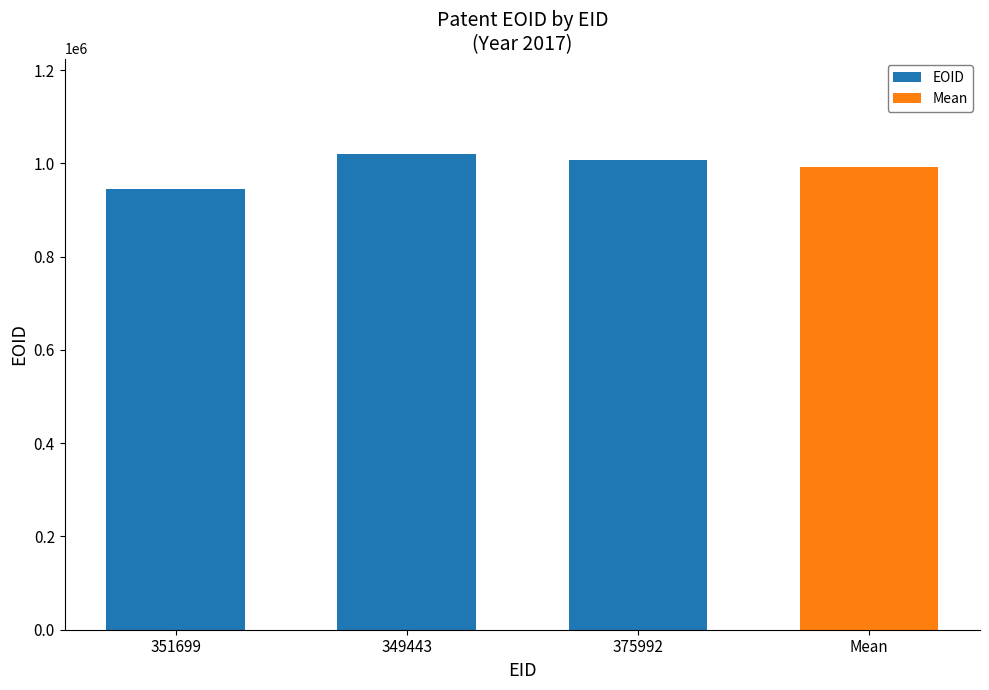

What is the change in value from 351699 to 349443?

+74689